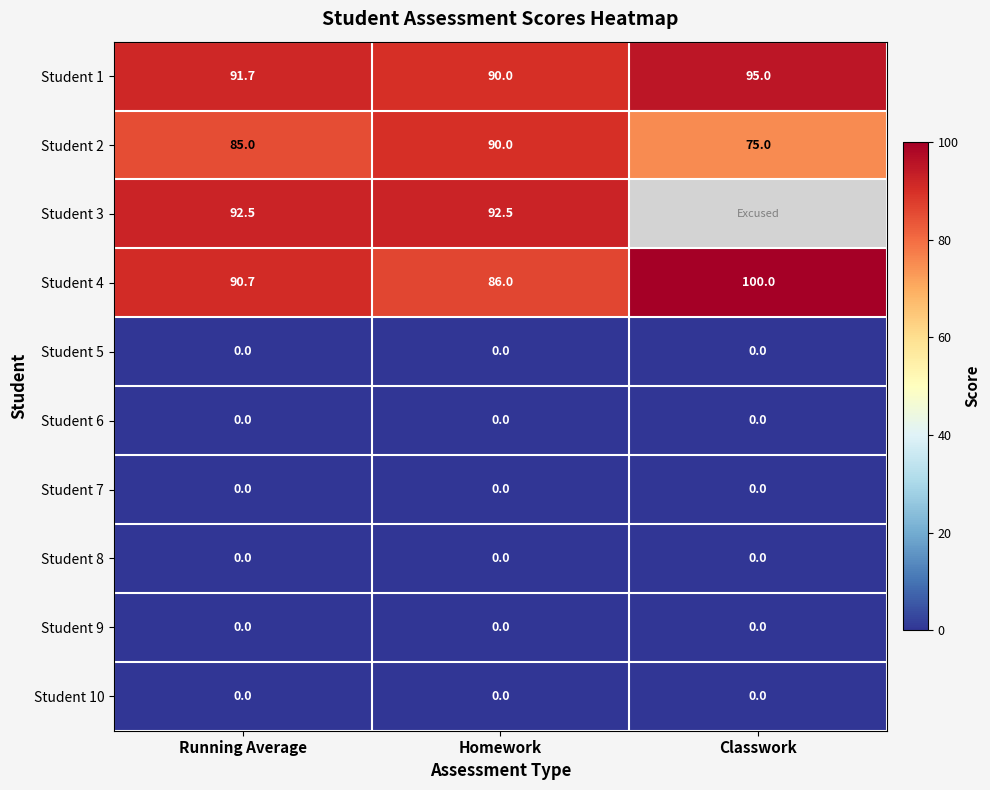

How many distinct data groups are displayed?

10